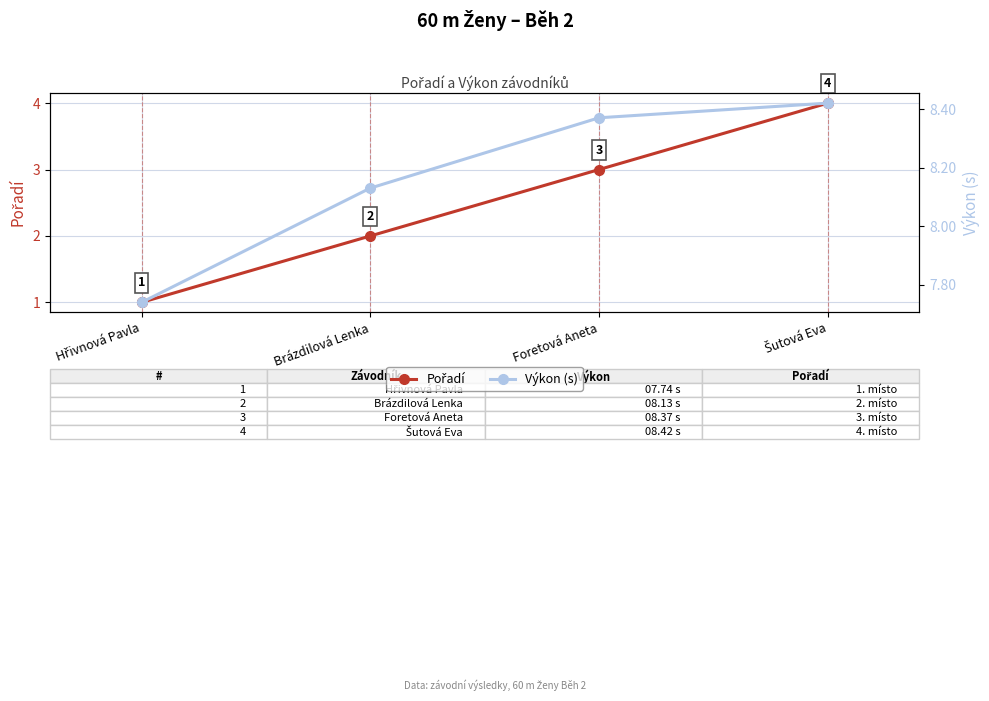

What is the greatest value displayed?

8.4